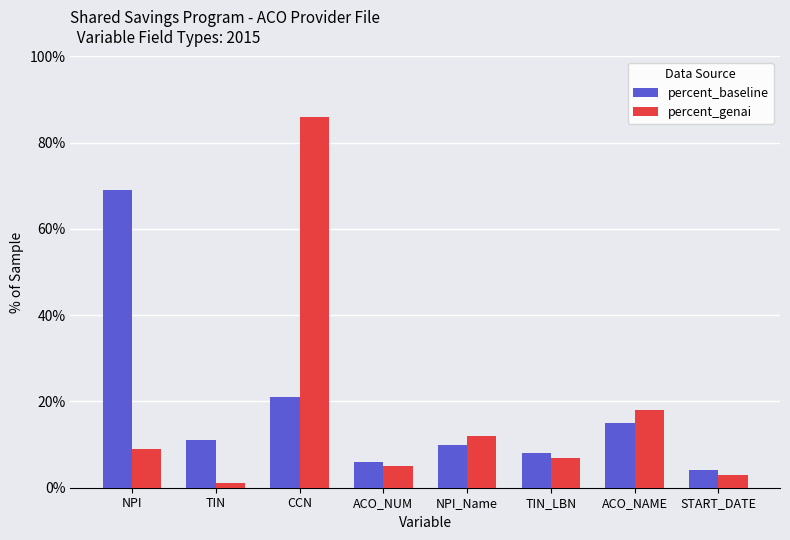

How many groups of bars are there?

8